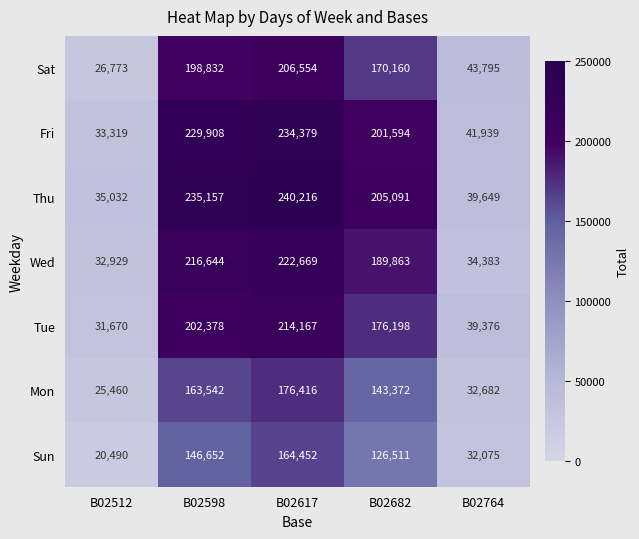

Is it true that Thu equals 60007 at B02682?

False